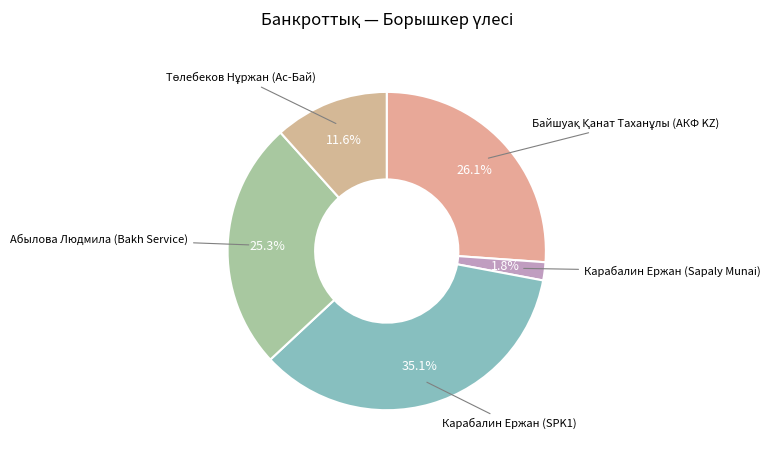

How many segments does this pie chart have?

5